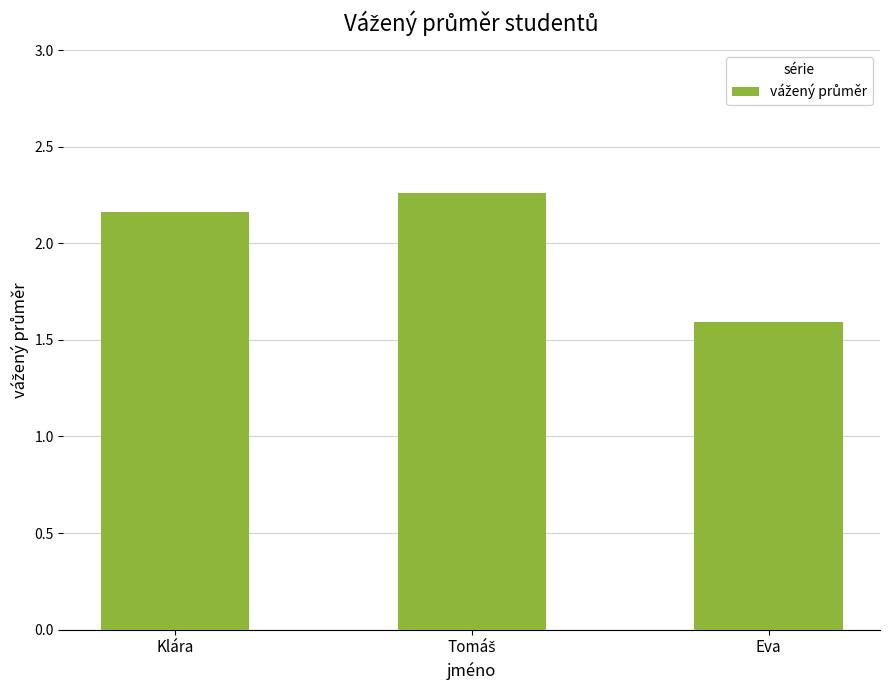

What is the difference between the maximum and minimum values?

0.7